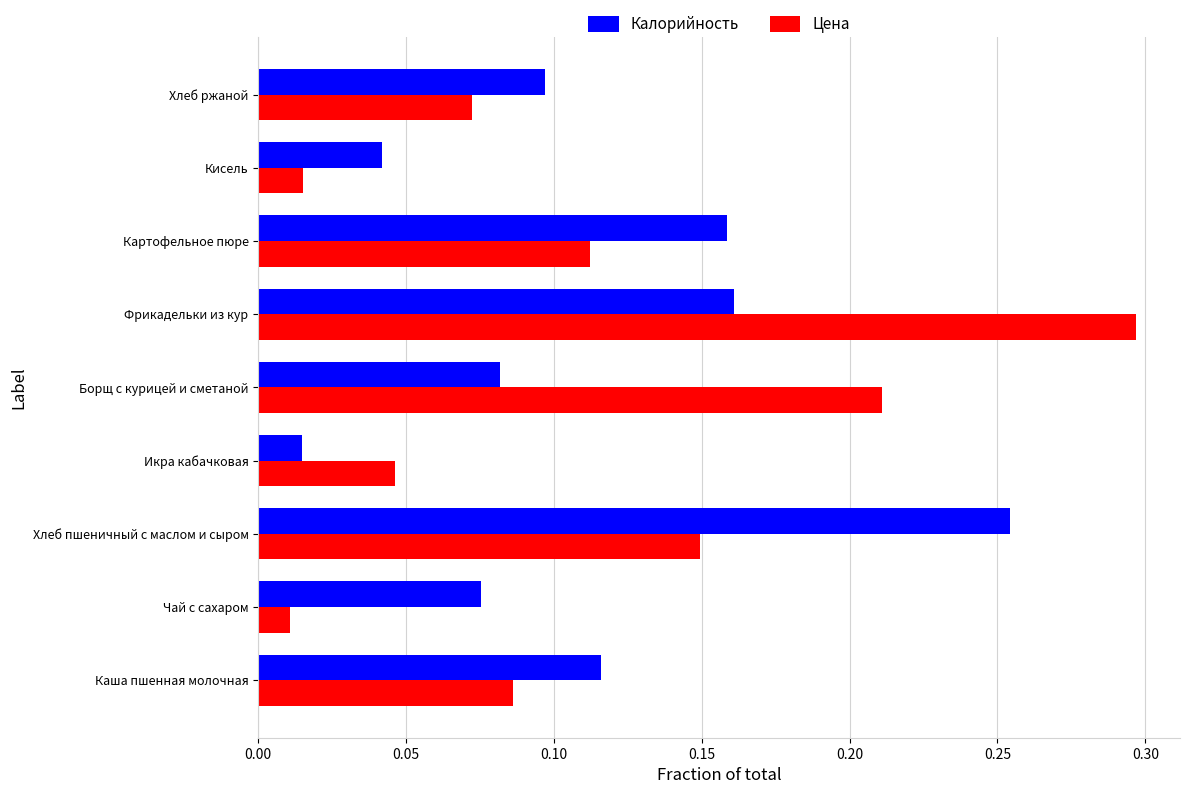

What is the sum of all Калорийность values?

1.0